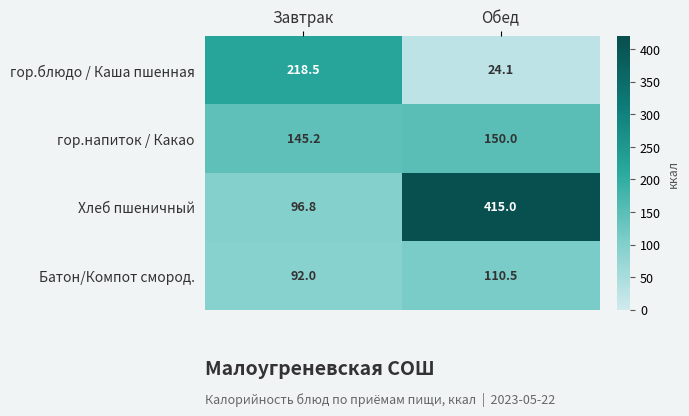

What is the difference between the maximum and minimum values in the Батон/Компот смород. series?

18.5